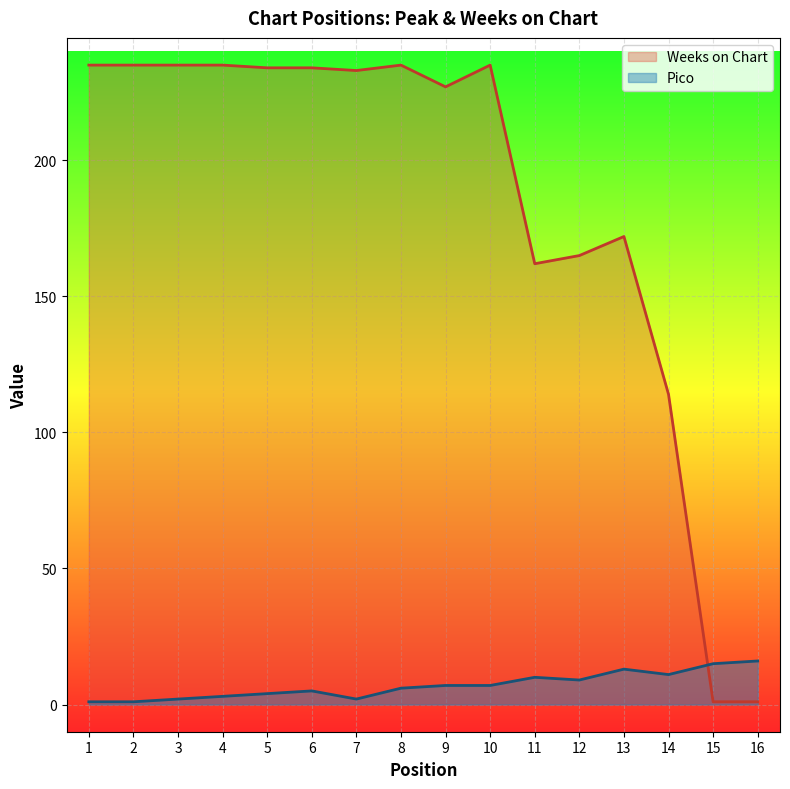

Where do Pico and Weeks on Chart first cross each other?

14 and 15